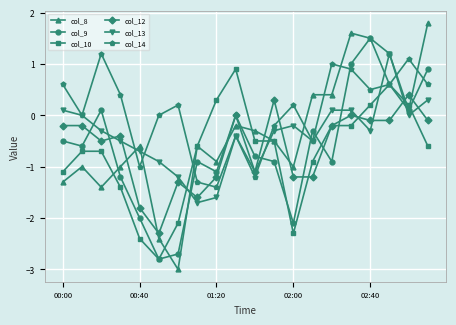

Is this an area chart (filled region under the line)?

No